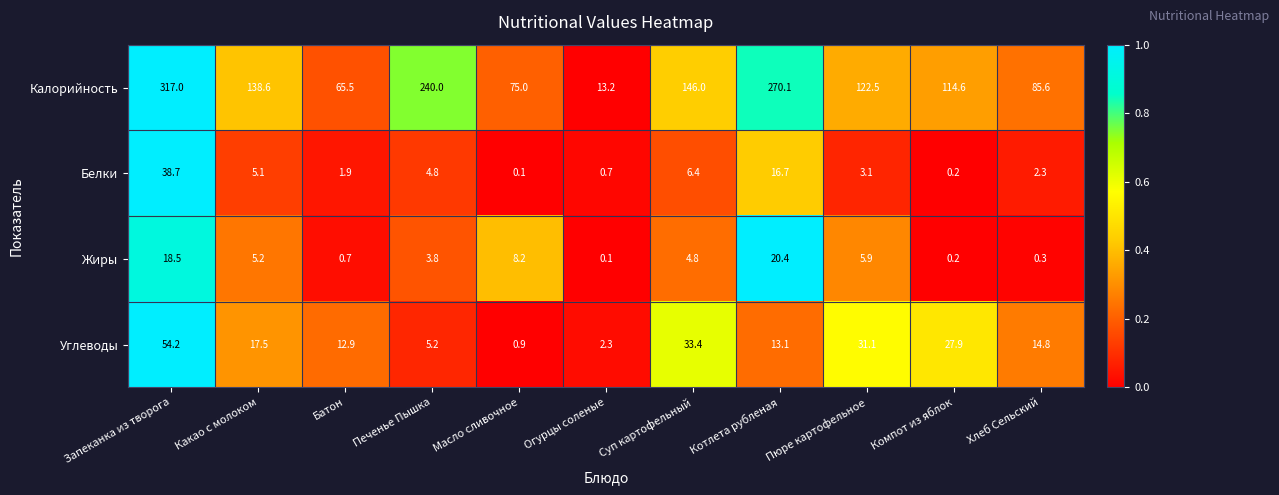

List the series in order of their peak value, lowest first.

Жиры, Белки, Углеводы, Калорийность